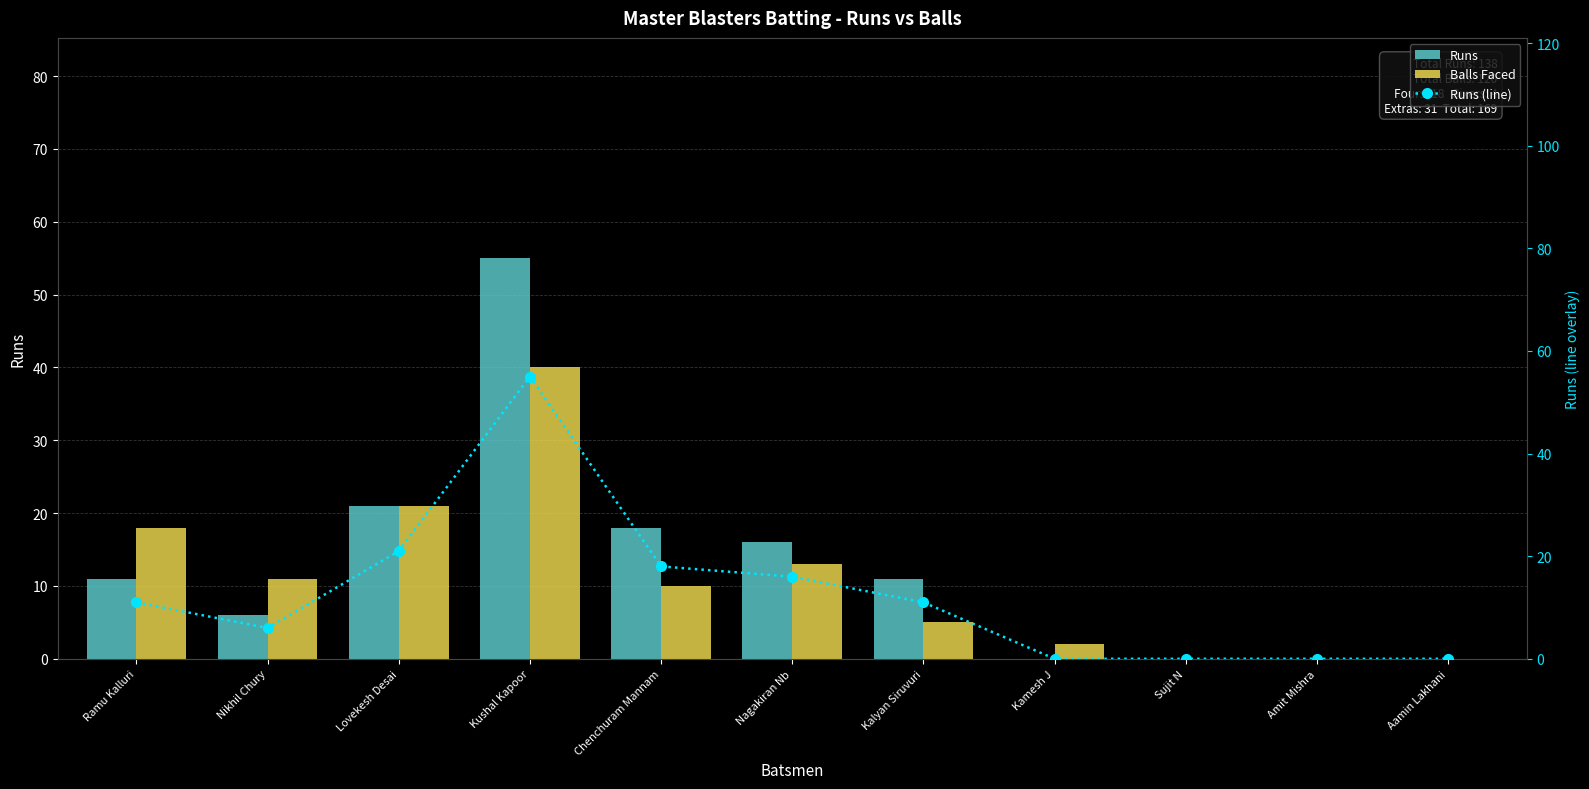

Which series changed the most between Ramu Kalluri and Nikhil Chury?

Balls Faced